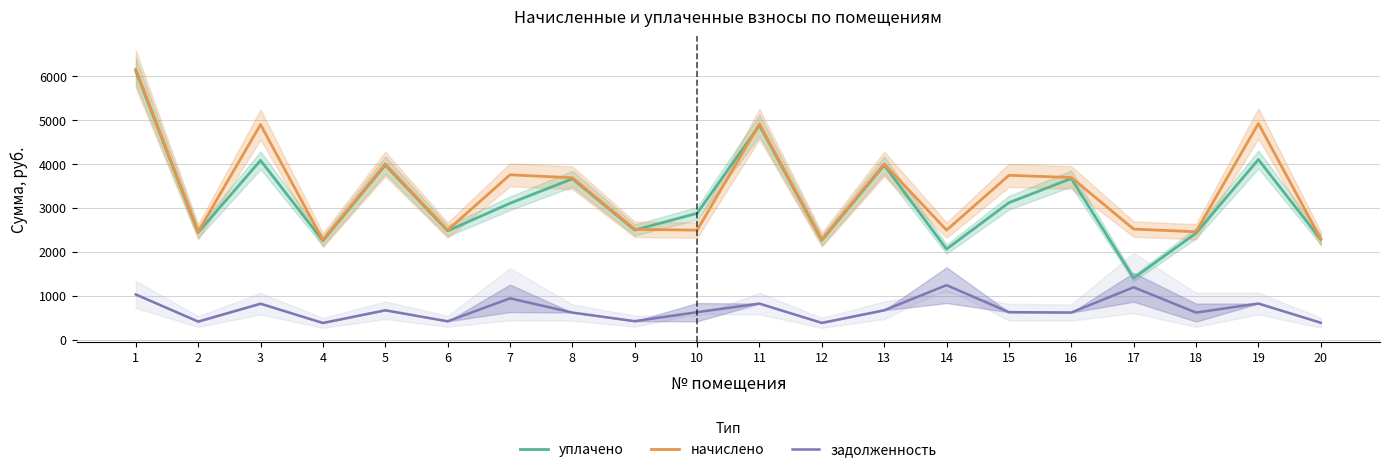

True or false: задолженность and уплачено intersect in this chart.

False